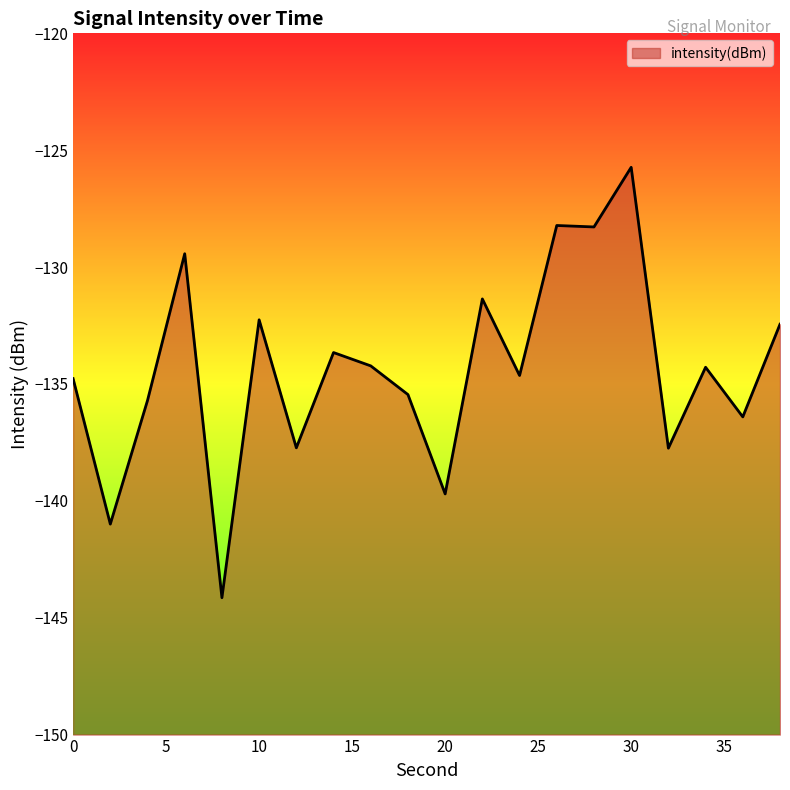

At which label is the value closest to -134?

16